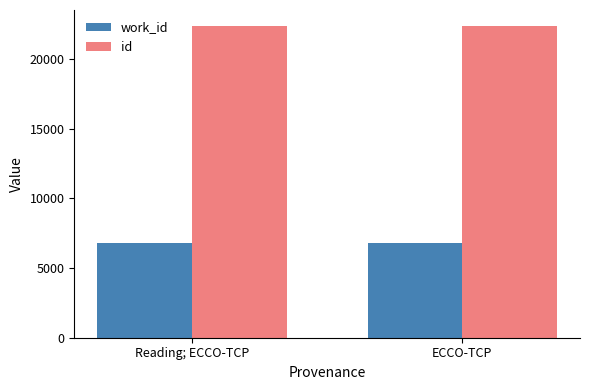

What position from the right is Reading; ECCO-TCP?

2